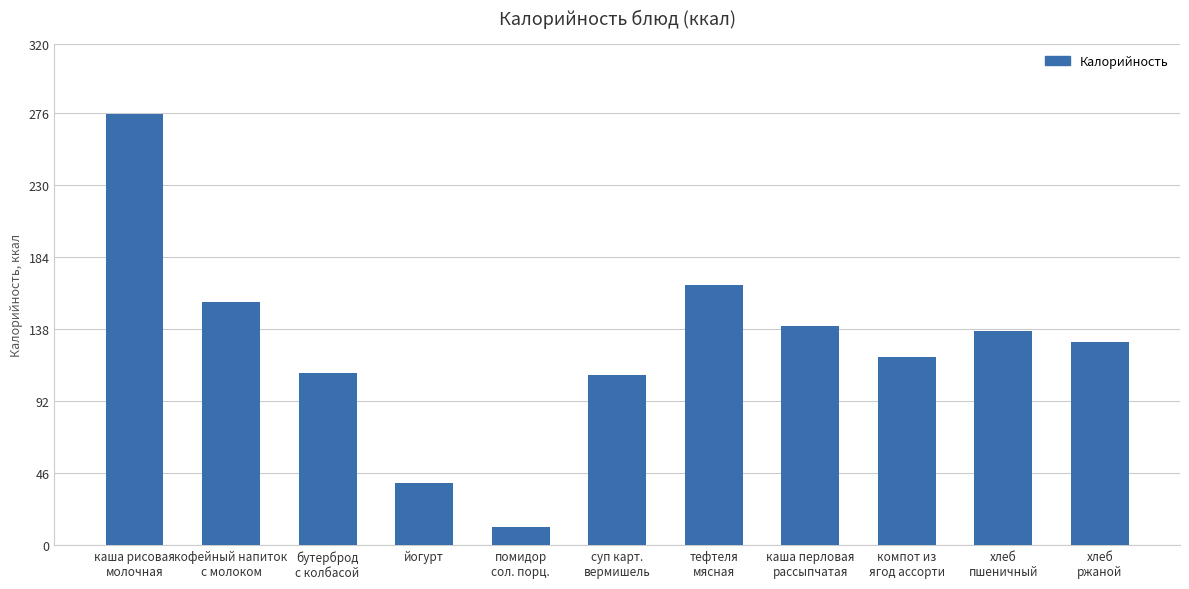

What is the maximum value shown in the chart?

275